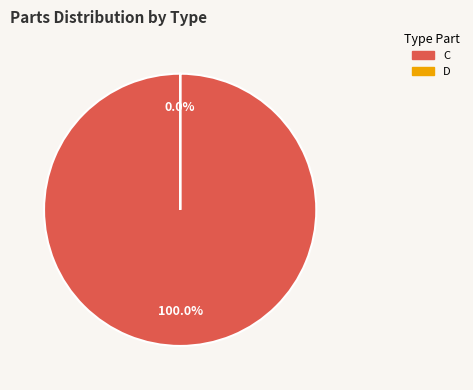

How many segments does this pie chart have?

2